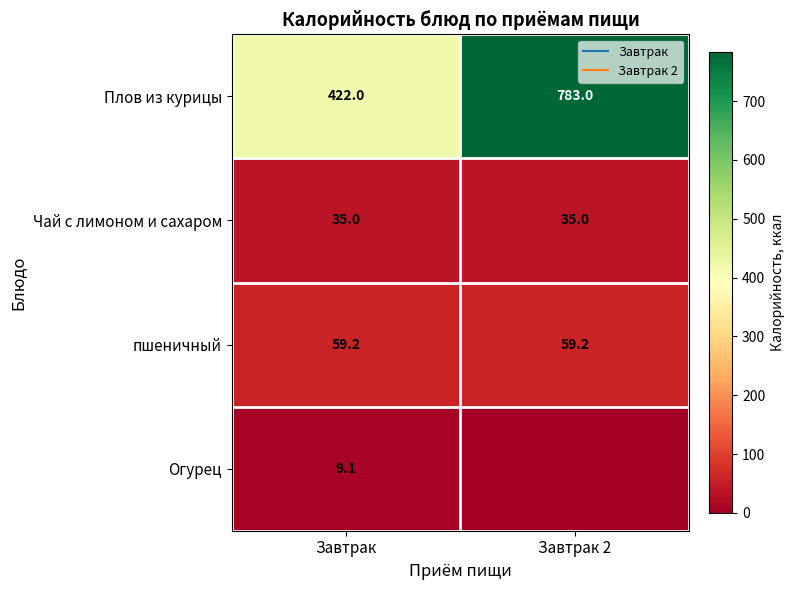

At which category is the sum across all series the highest?

Завтрак 2